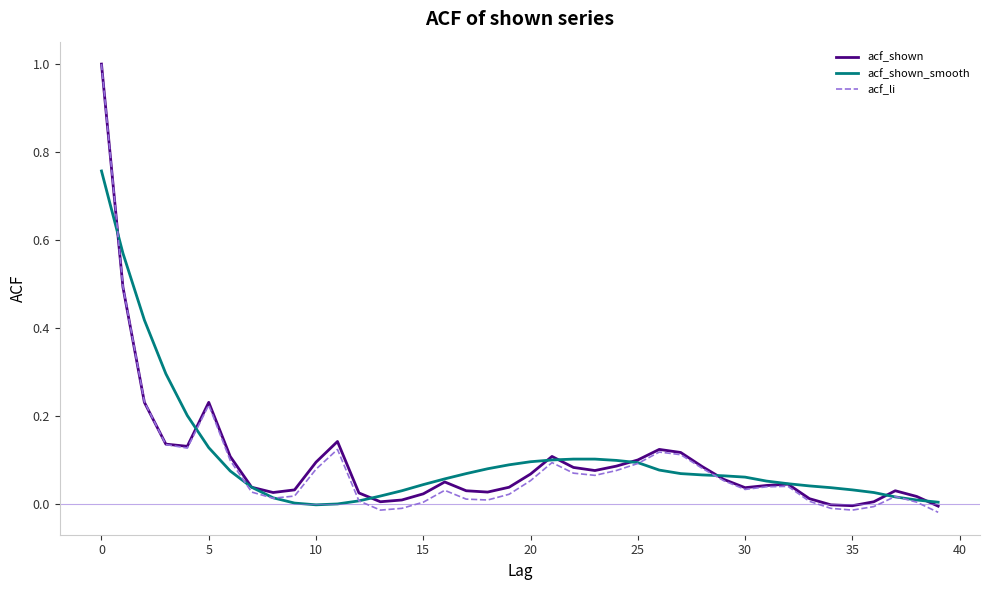

What is the maximum value for acf_shown?

1.0